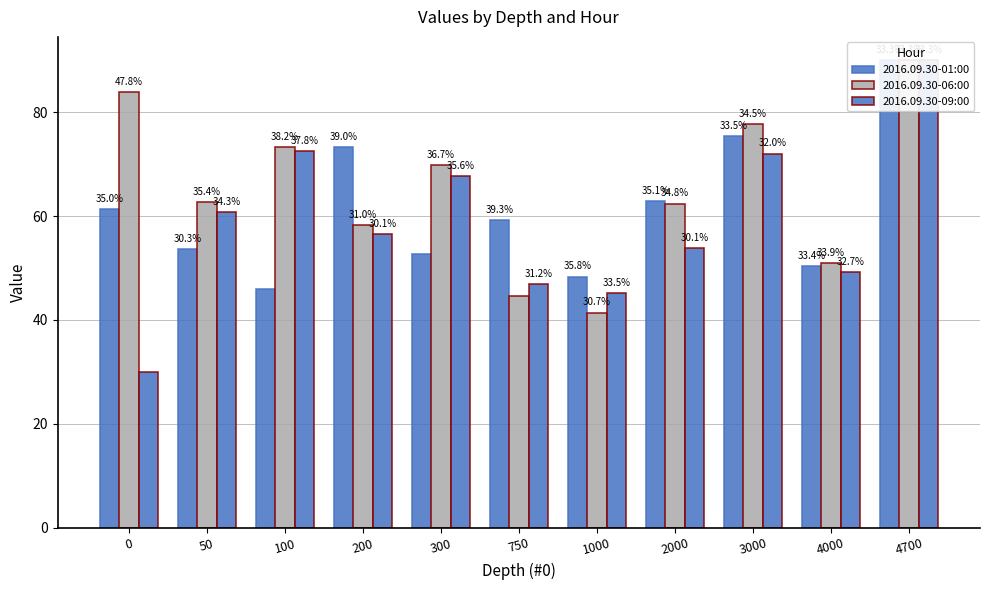

Reading right to left, transcribe all the data shown in this chart.

2016.09.30-01:00: 90.0	50.4	75.4	62.9	48.3	59.2	52.7	73.2	45.9	53.6	61.4
2016.09.30-06:00: 90.0	51.0	77.7	62.4	41.4	44.6	69.8	58.2	73.3	62.7	83.9
2016.09.30-09:00: 90.0	49.3	72.0	53.8	45.2	47.0	67.7	56.5	72.5	60.8	30.1